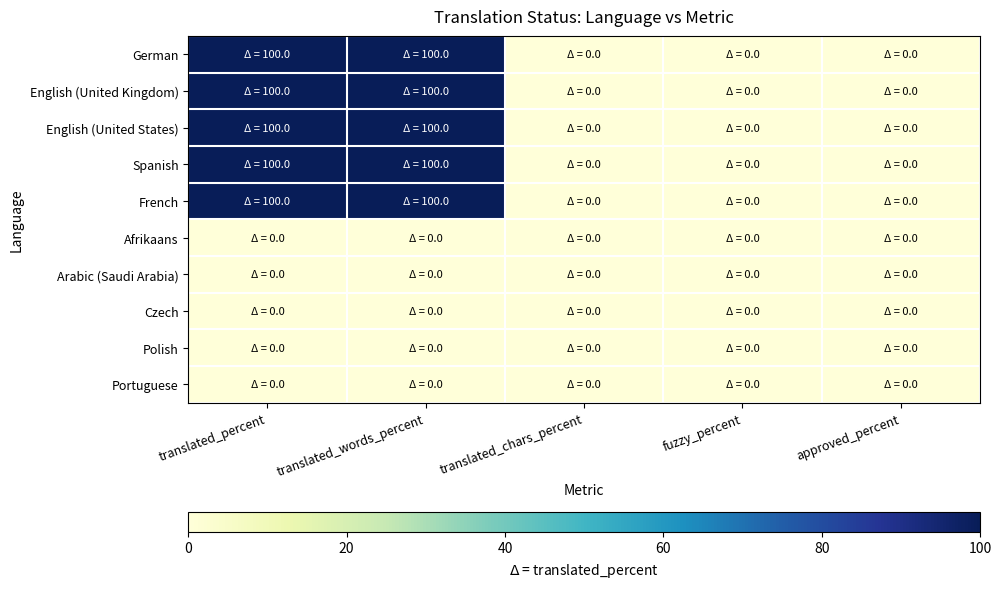

Which series has the largest range (max minus min)?

German